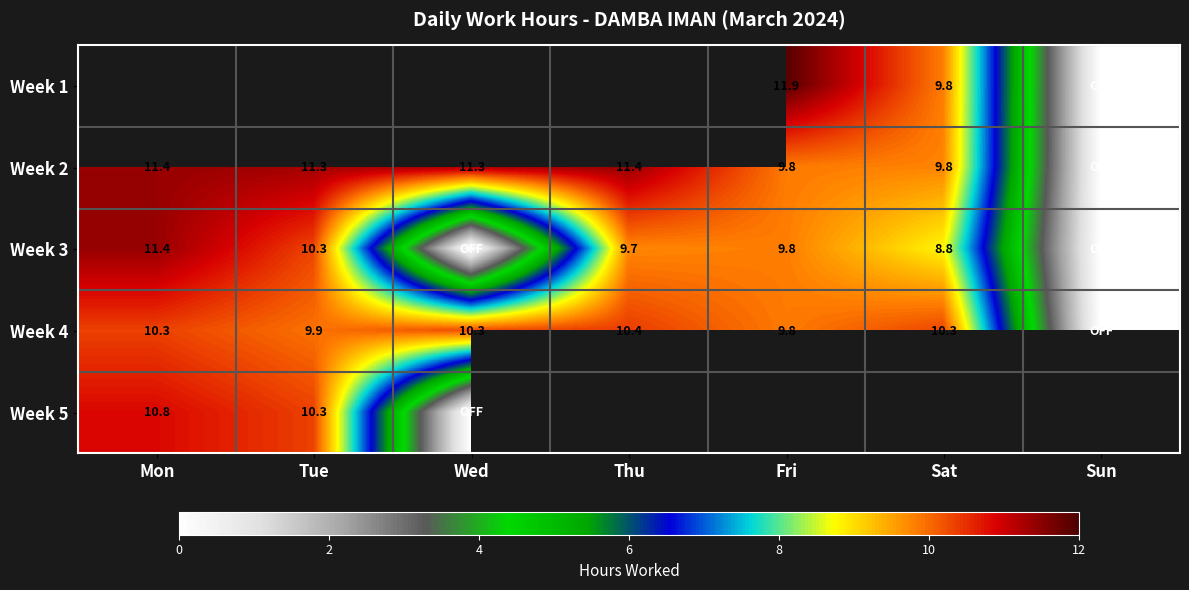

Is it true that Week 3 equals 10.3 at Tue?

True